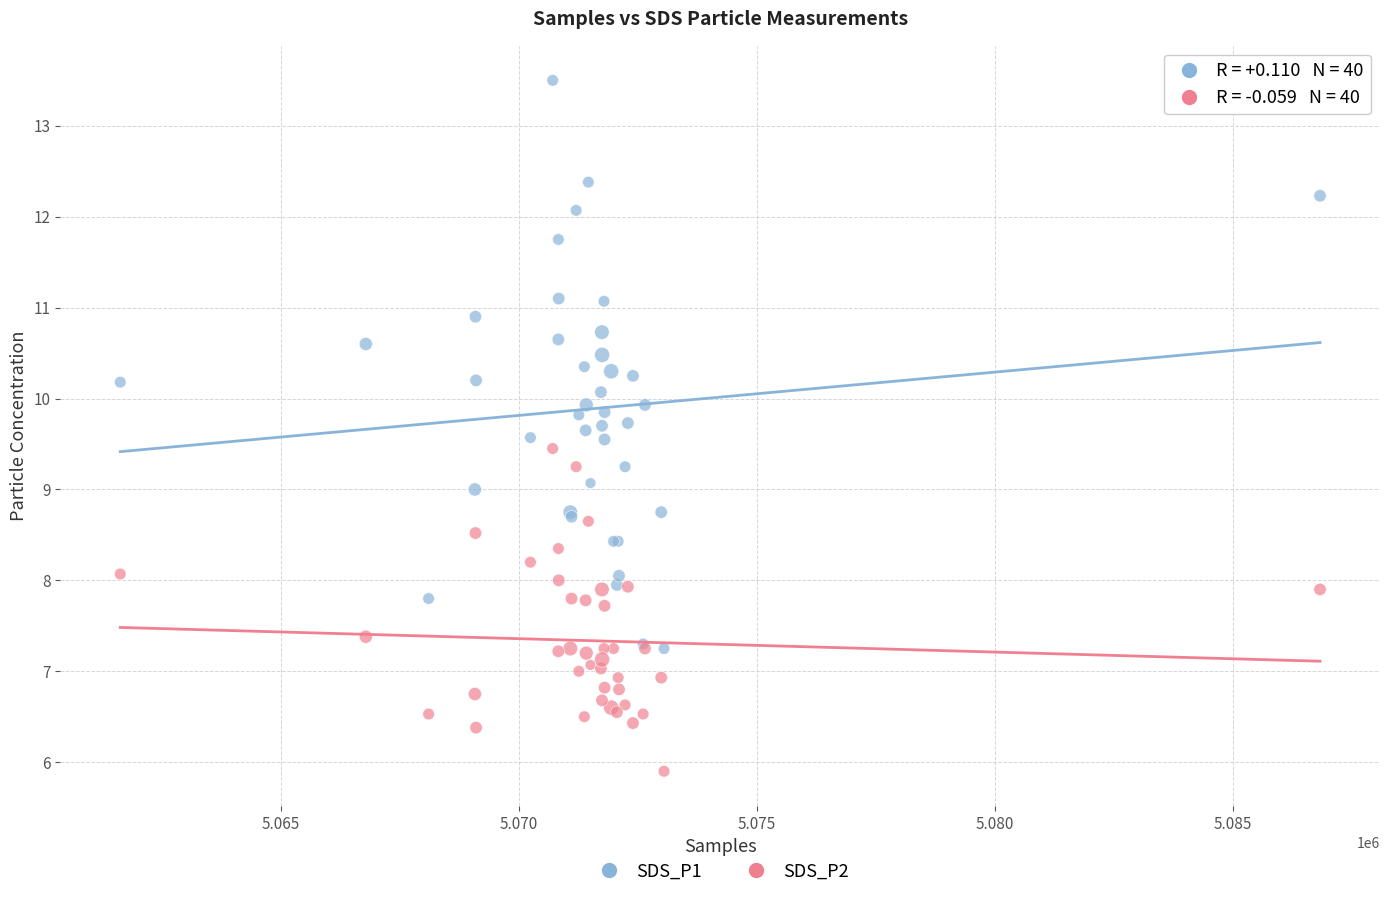

What is the X range (max minus min) for the scatter plot?

25215.0